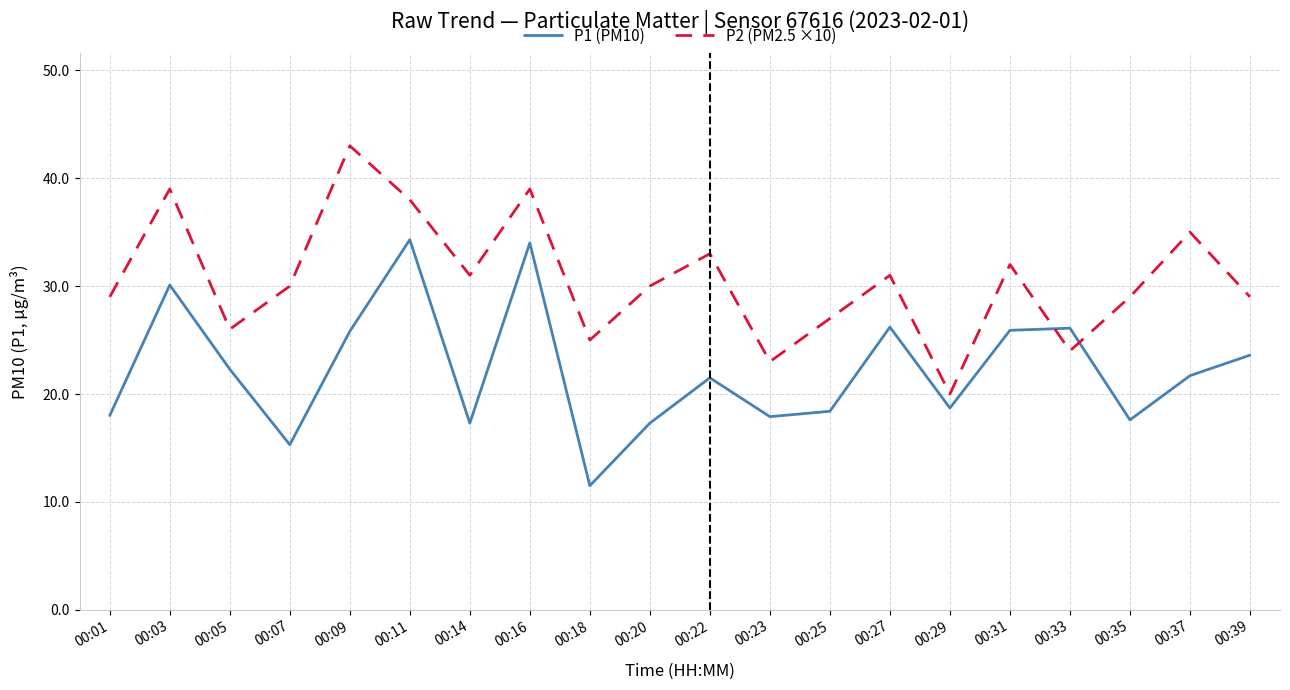

Rank the series by their maximum value, from lowest to highest.

P1 (PM10), P2 (PM2.5 ×10)